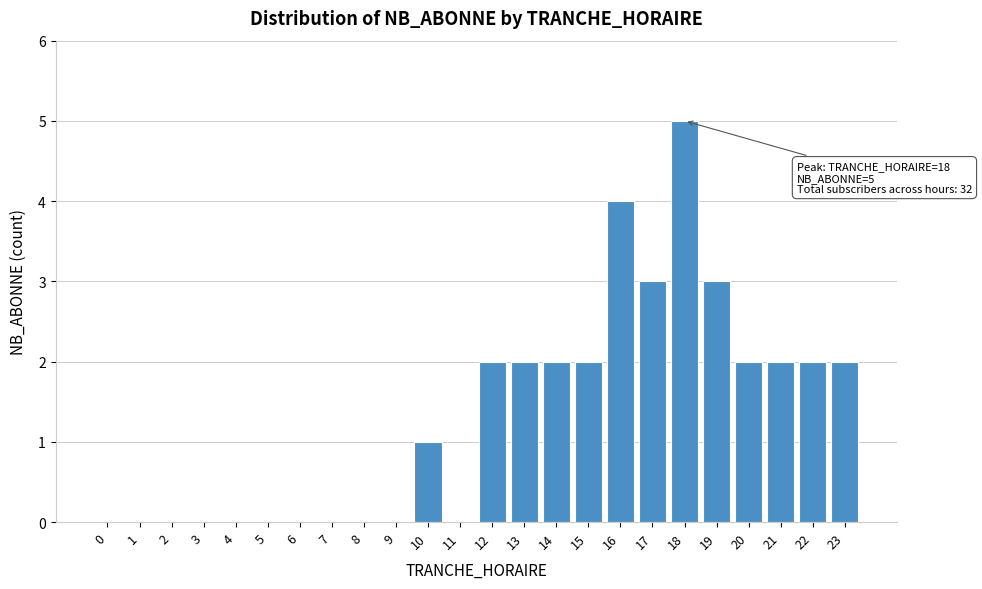

Reading right to left, list all the values displayed in this chart.

23=2	22=2	21=2	20=2	19=3	18=5	17=3	16=4	15=2	14=2	13=2	12=2	11=0	10=1	9=0	8=0	7=0	6=0	5=0	4=0	3=0	2=0	1=0	0=0